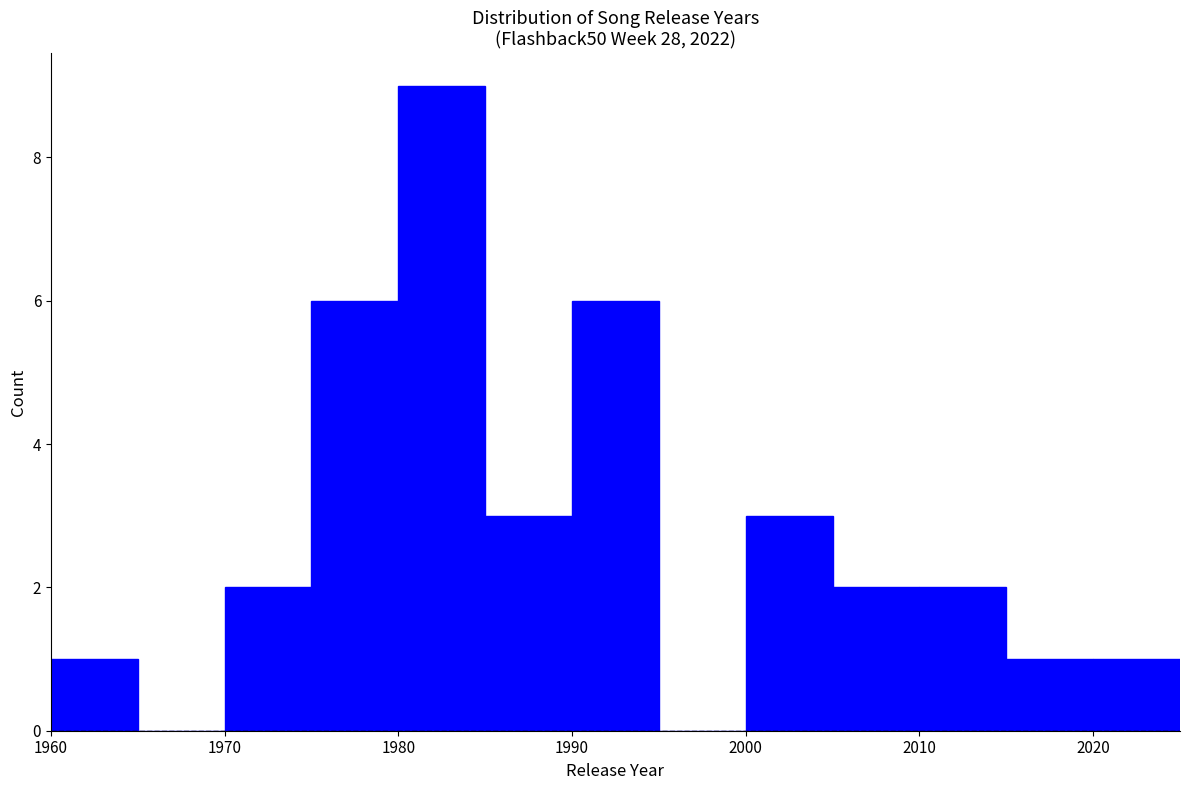

Reading left to right, transcribe this chart: for each bar, give the range it covers on the x-axis and its height. The values are not printed on the chart, so give them approximately, as read against the axis.

1960 to 1965: 1
1965 to 1970: 0
1970 to 1975: 2
1975 to 1980: 6
1980 to 1985: 9
1985 to 1990: 3
1990 to 1995: 6
1995 to 2000: 0
2000 to 2005: 3
2005 to 2010: 2
2010 to 2015: 2
2015 to 2020: 1
2020 to 2025: 1